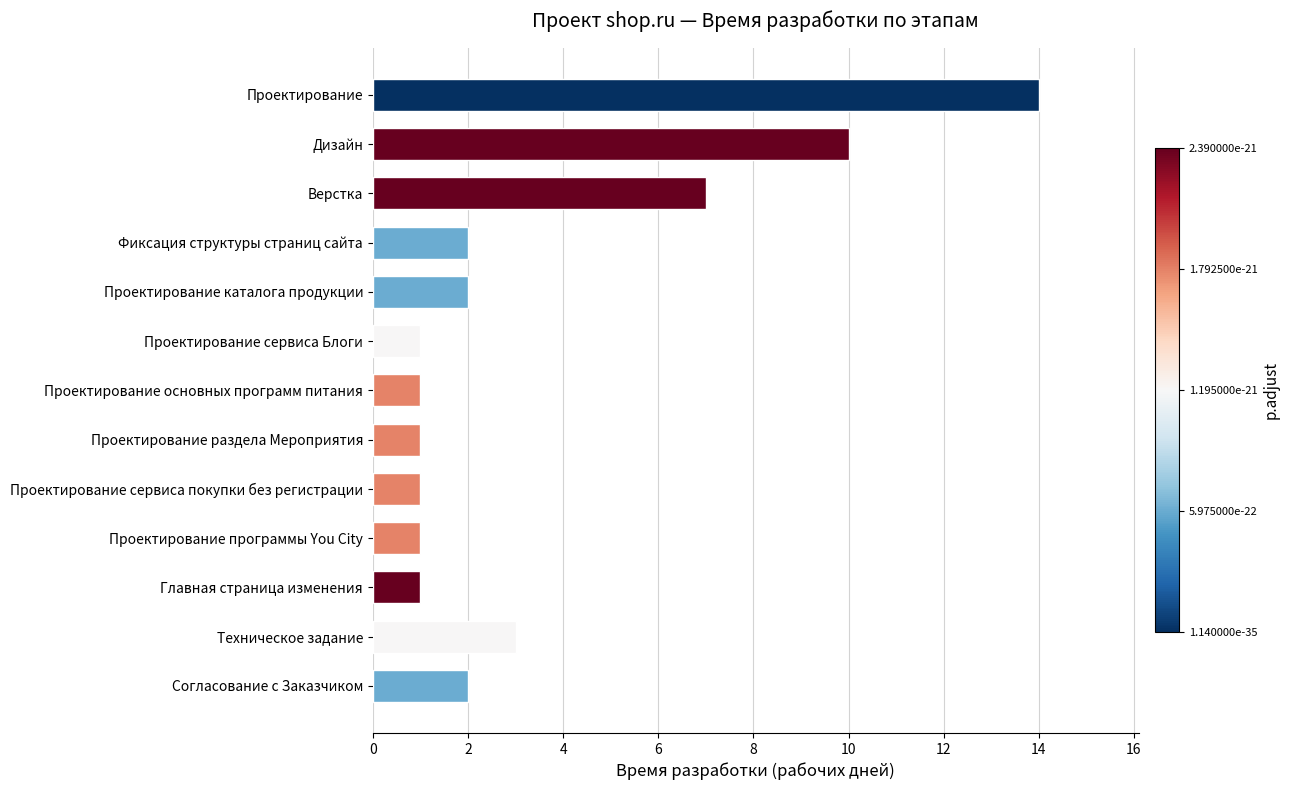

Reading bottom to top, transcribe all the data shown in this chart.

2	3	1	1	1	1	1	1	2	2	7	10	14